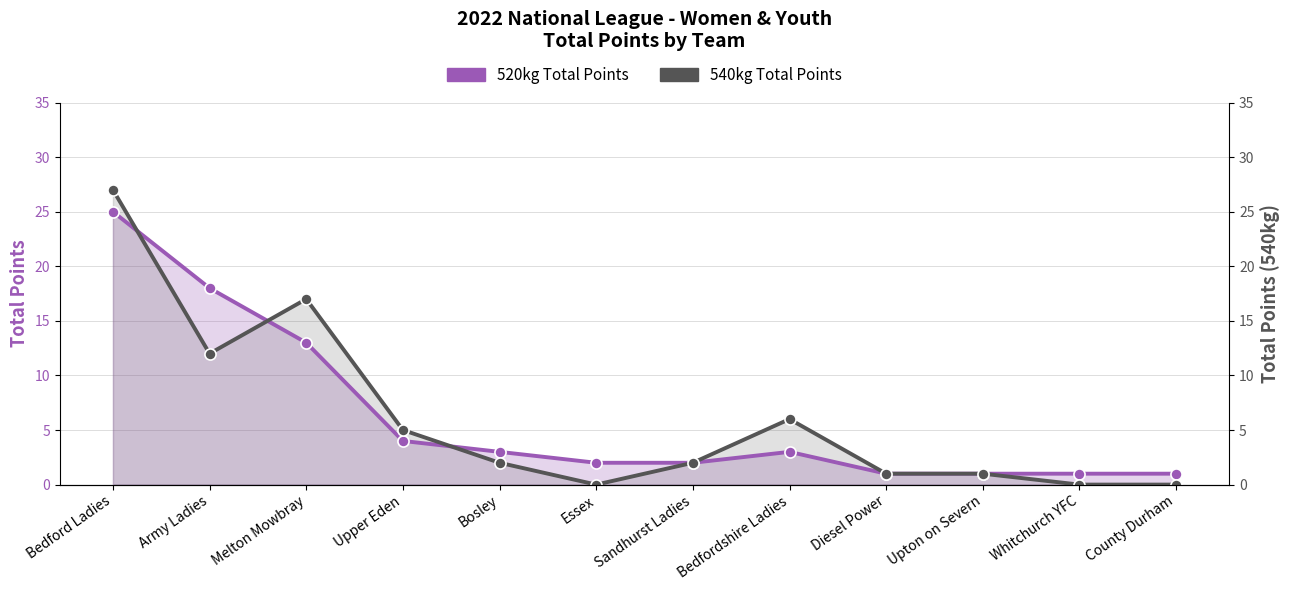

At Bedfordshire Ladies, list the series in order from largest to smallest.

540kg Total Points, 520kg Total Points